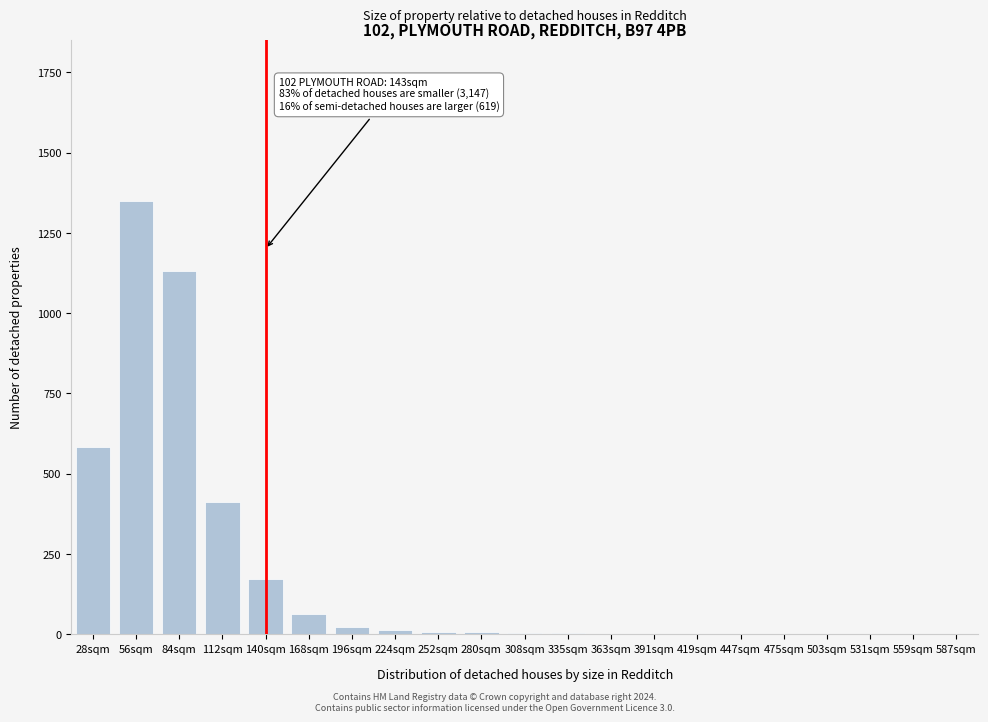

What is the sum of all values?

3772